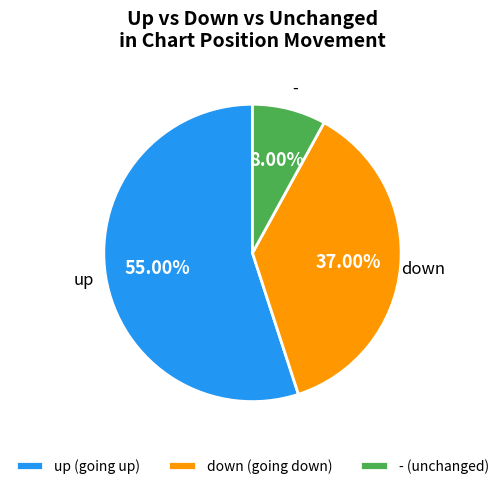

Approximately how many times larger is the value at down (going down) compared to - (unchanged)?

4.6